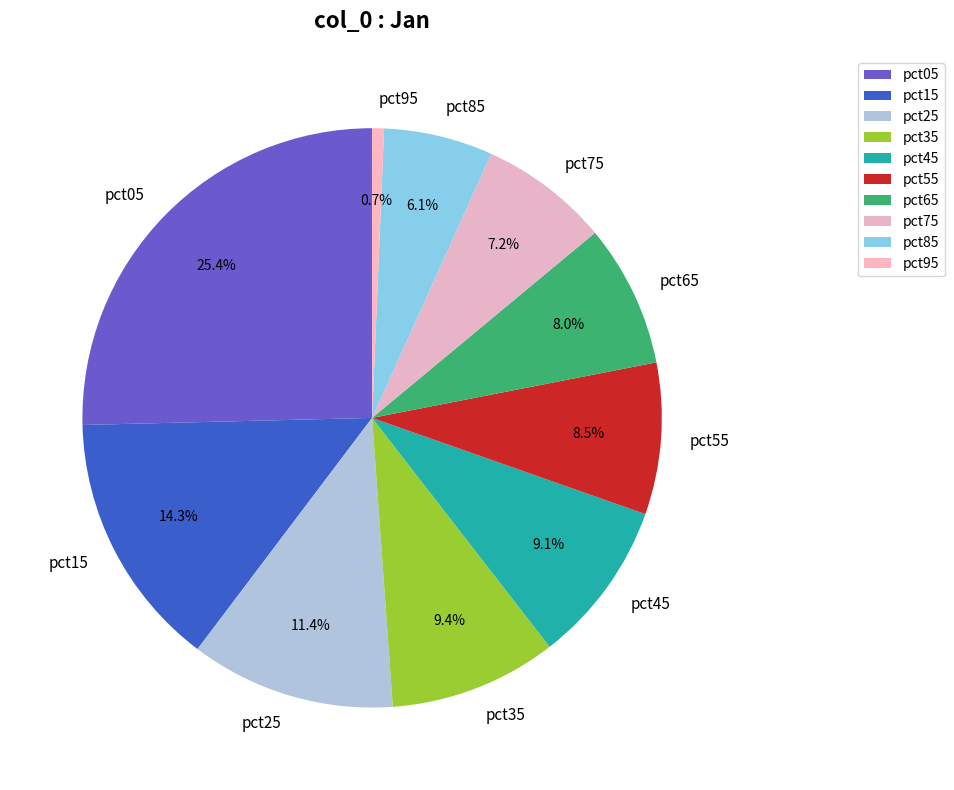

How much of the chart is everything except pct85?

93.9%